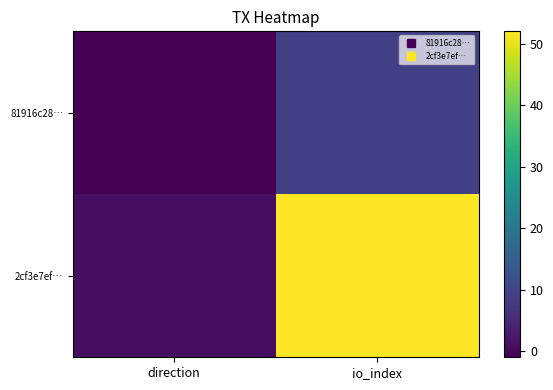

Reading left to right, what are all the values shown in this chart?

81916c28…: direction=-1	io_index=9
2cf3e7ef…: direction=1	io_index=52